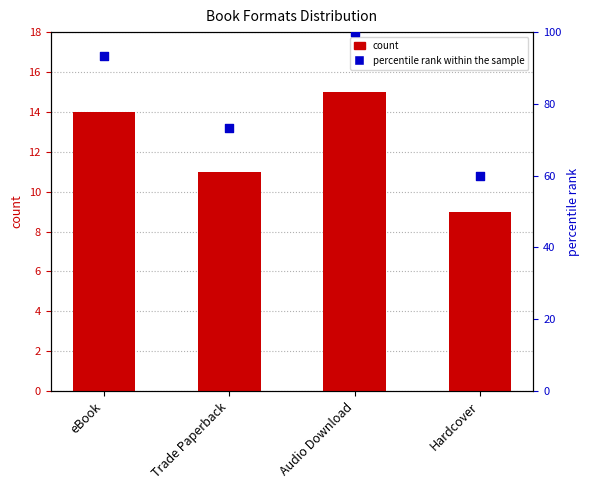

Which series contains the lowest Y value?

count